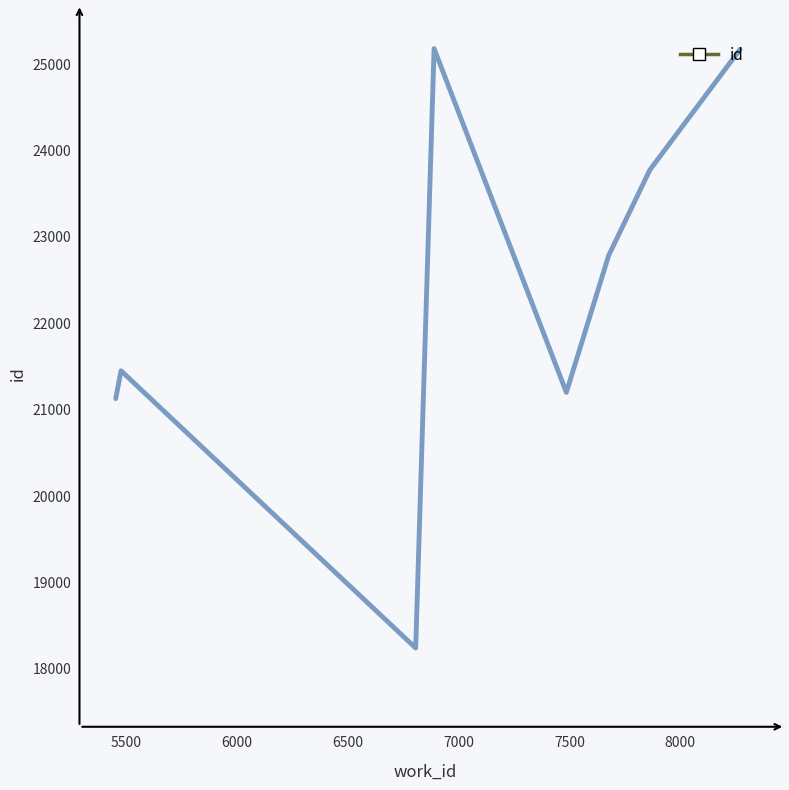

What is the greatest value displayed?

25176